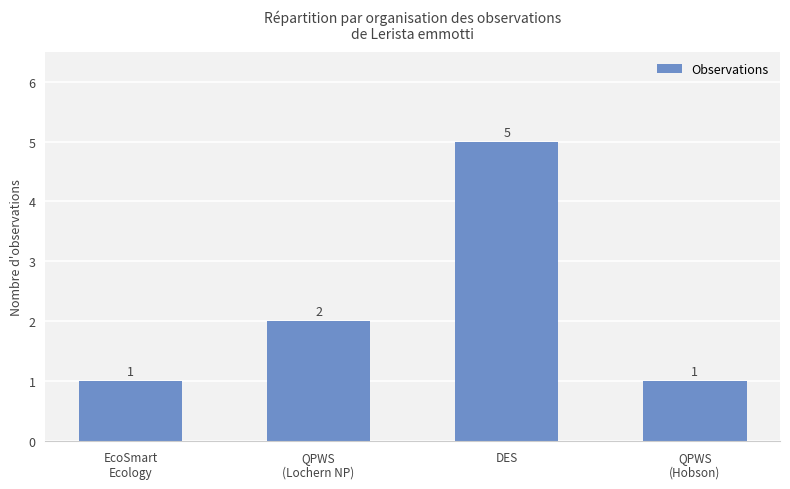

What position from the right is EcoSmart
Ecology?

4